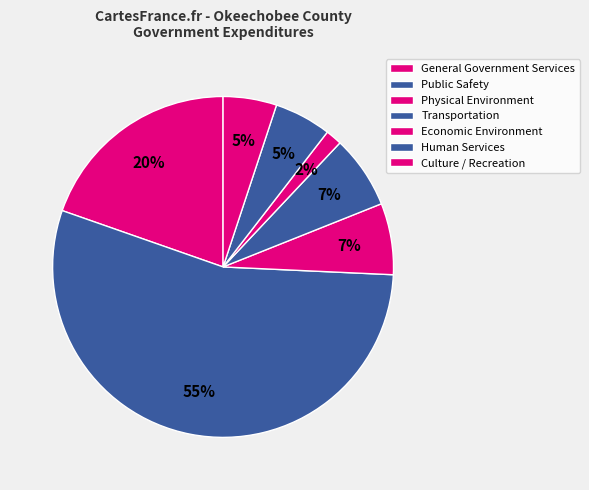

Rank the categories by value from lowest to highest.

Economic Environment, Culture / Recreation, Human Services, Physical Environment, Transportation, General Government Services, Public Safety